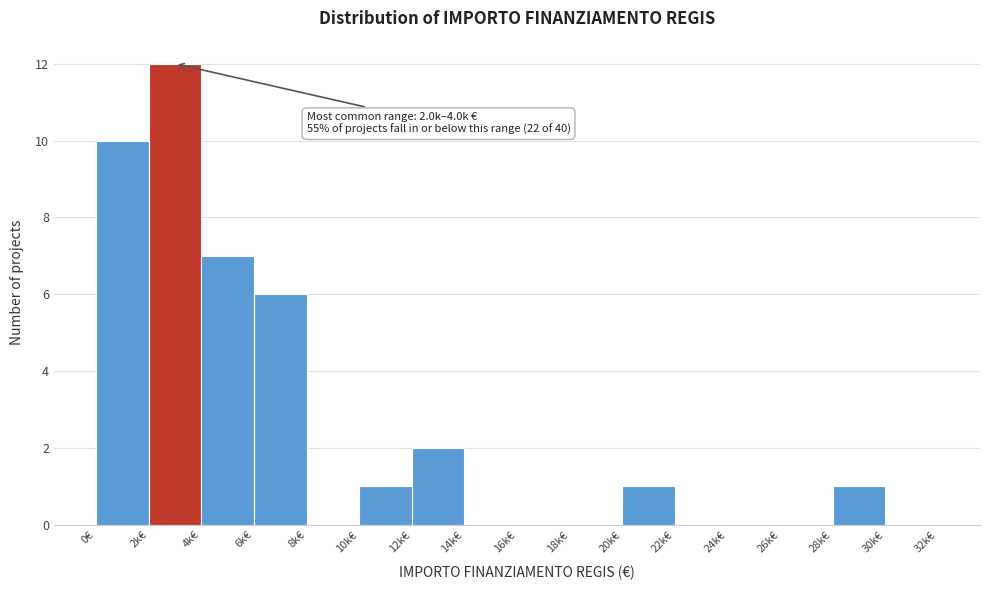

Reading left to right, extract all data points from this chart.

0€=10	2k€=12	4k€=7	6k€=6	8k€=0	10k€=1	12k€=2	14k€=0	16k€=0	18k€=0	20k€=1	22k€=0	24k€=0	26k€=0	28k€=1	30k€=0